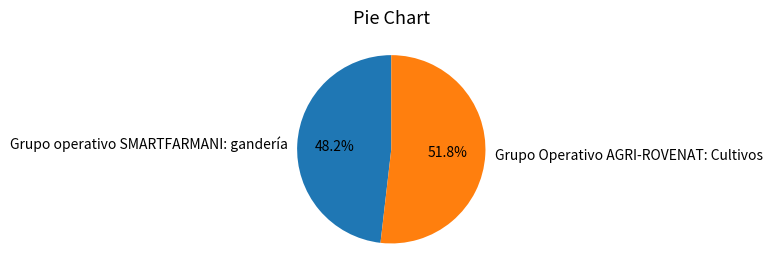

Approximately how many times larger is the value at Grupo Operativo AGRI-ROVENAT: Cultivos compared to Grupo operativo SMARTFARMANI: gandería?

1.1